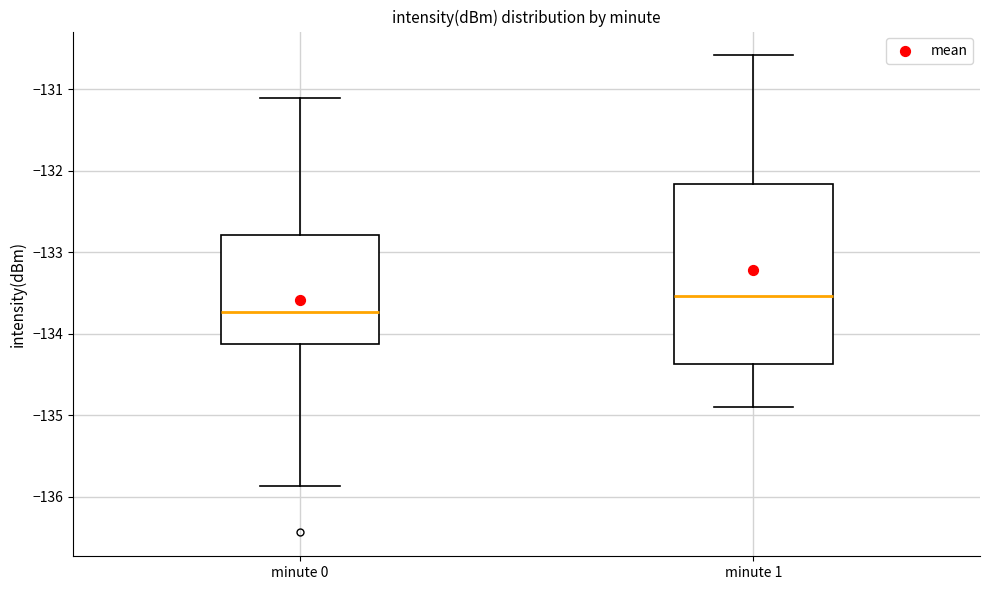

Reading left to right, transcribe this box plot: for each box, give where its median line is, the range the box spans, and where its two whiskers end, as read against the y-axis. The values are not printed on the chart, so give them approximately, as read against the axis.

minute 0: median -133.7, box -134.1 to -132.8, whiskers -135.9 to -131.1
minute 1: median -133.5, box -134.4 to -132.2, whiskers -134.9 to -130.6